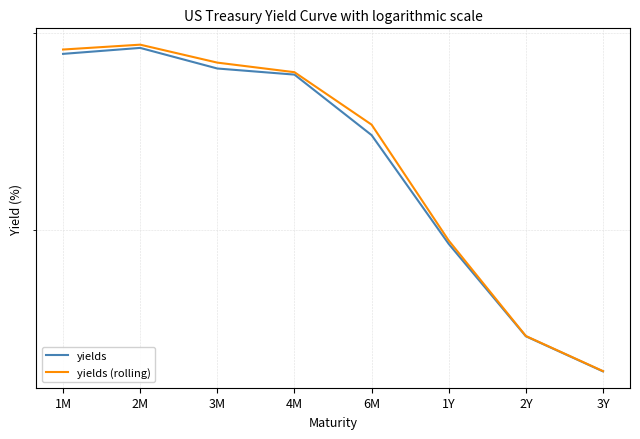

What are all the series names shown in the legend?

yields, yields (rolling)